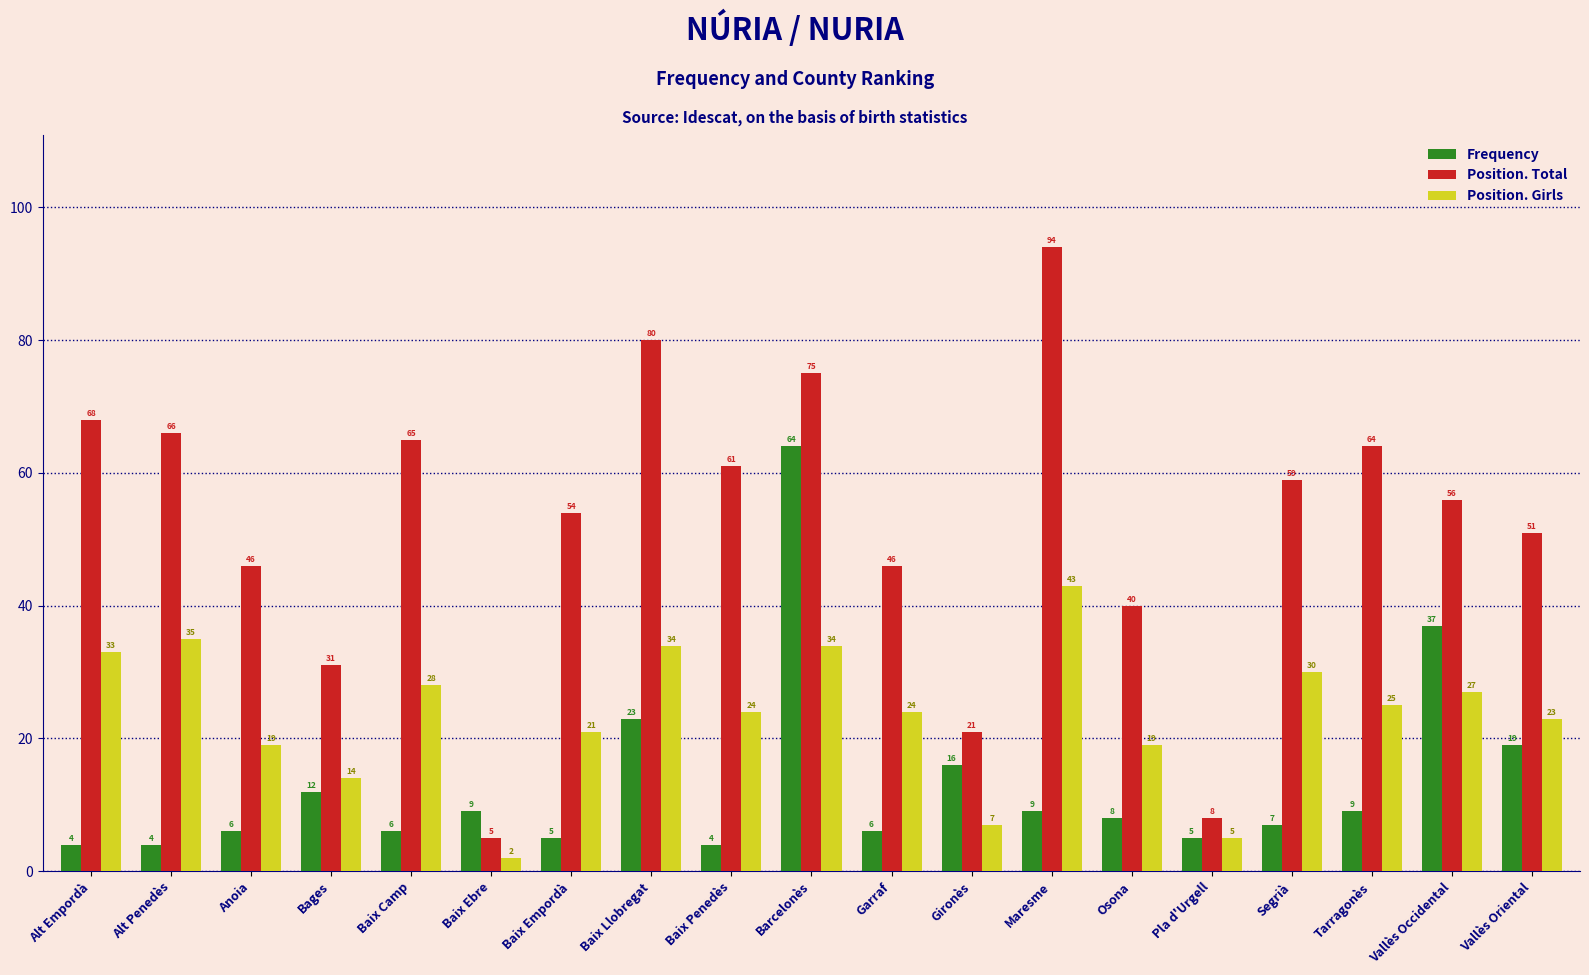

Does the chart contain any negative values?

No